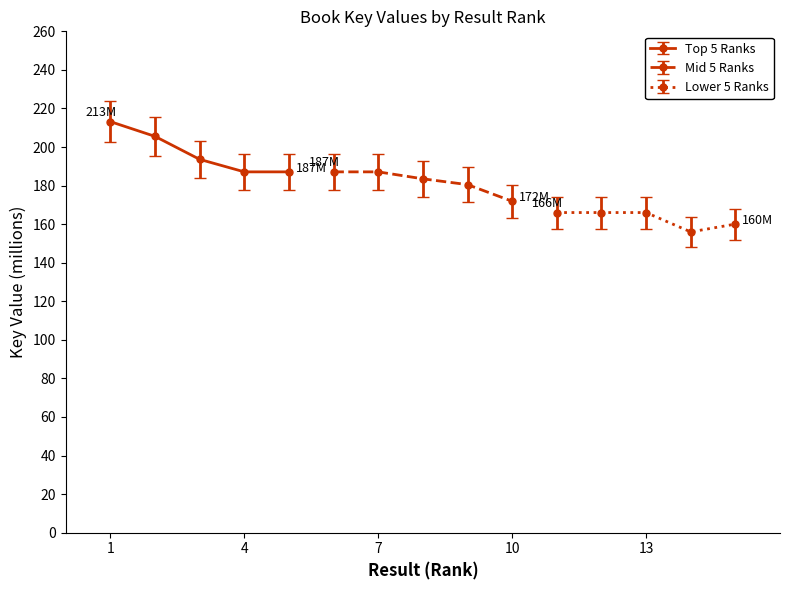

What is the lowest value of the Top 5 Ranks series?

187.1